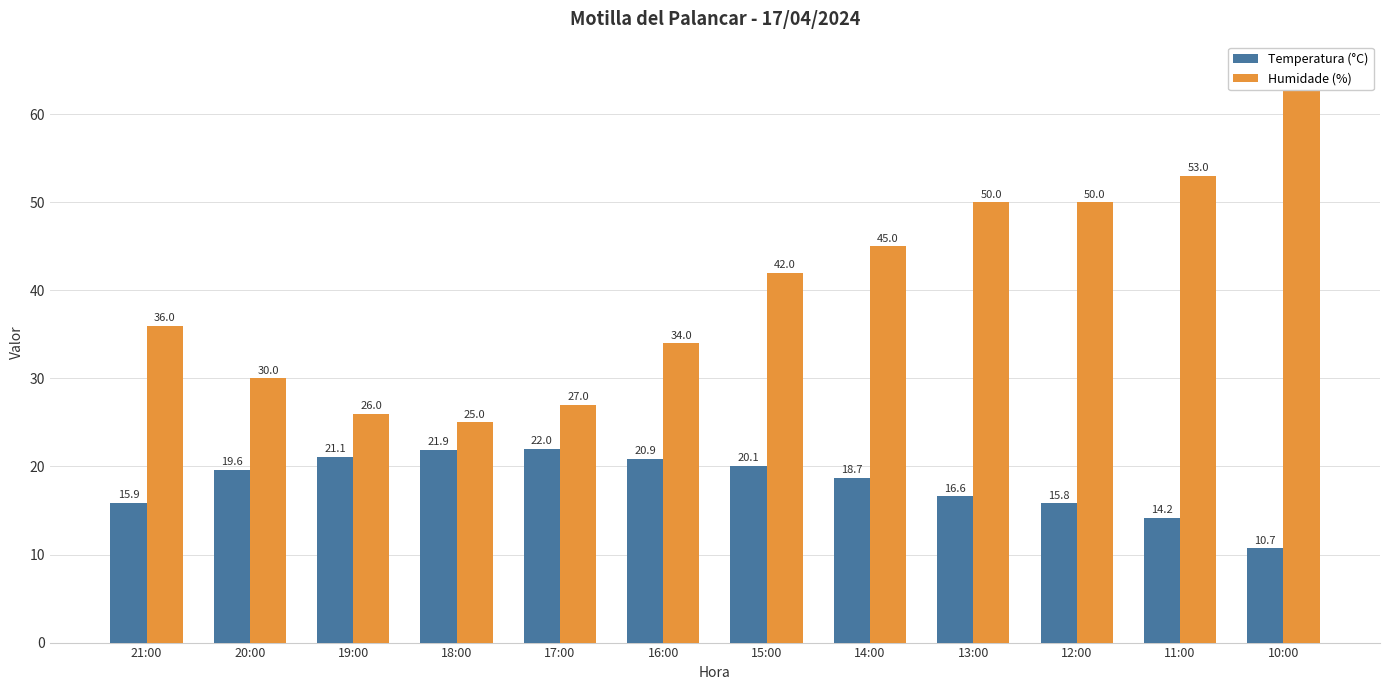

What is the spread (max minus min) of values at 12:00?

34.2